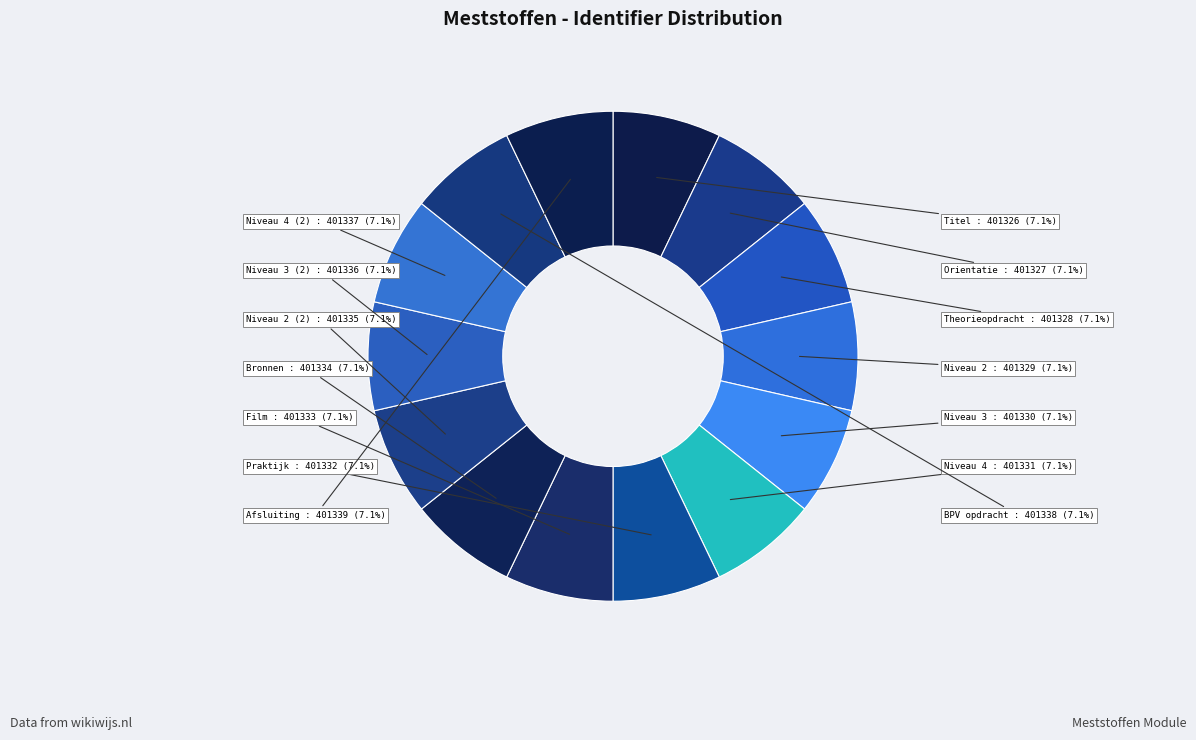

True or false: Niveau 3 (2) accounts for 7% of the total.

True